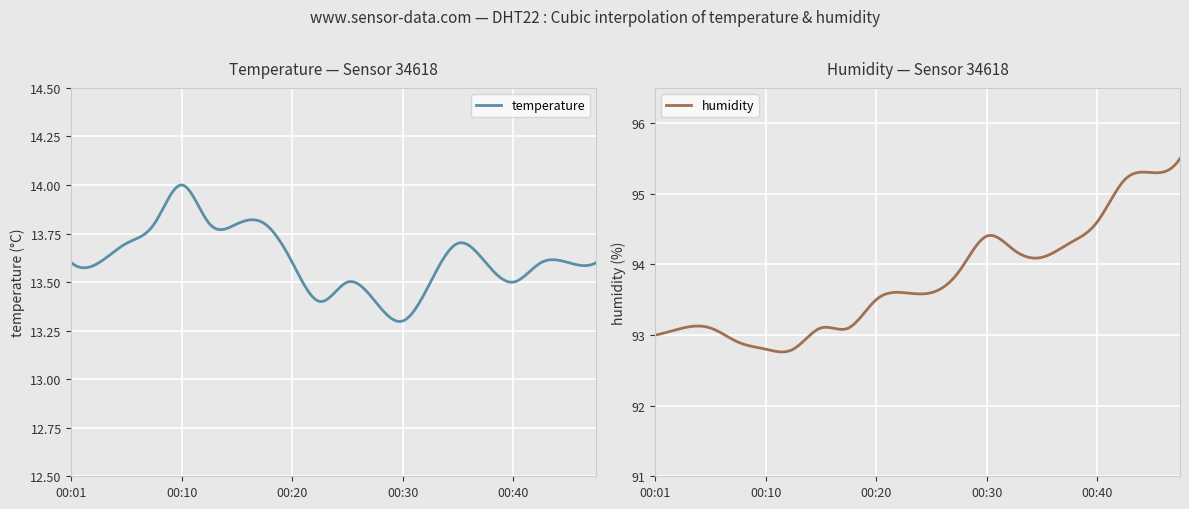

Which label corresponds to the largest value in the chart?

00:48